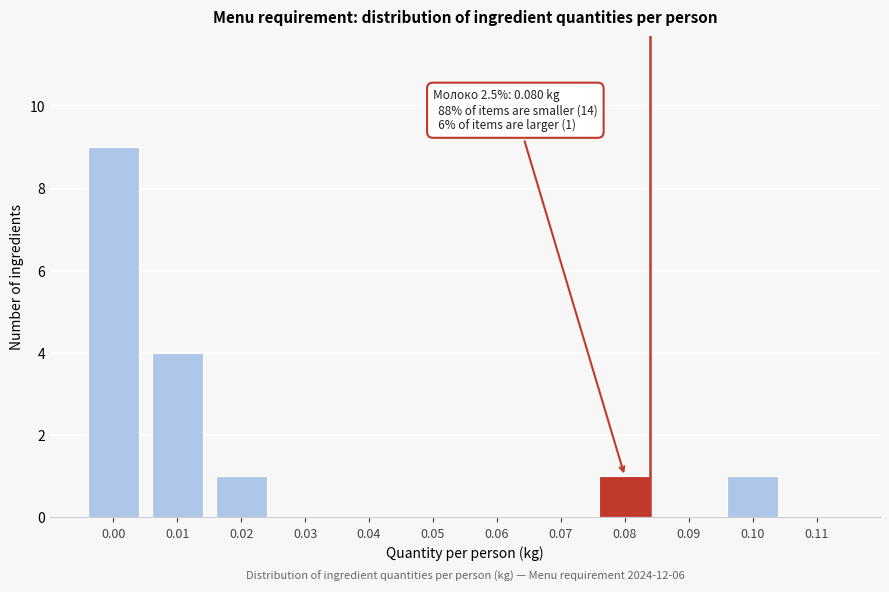

Reading left to right, extract all data points from this chart.

0.00=9	0.01=4	0.02=1	0.03=0	0.04=0	0.05=0	0.06=0	0.07=0	0.08=1	0.09=0	0.10=1	0.11=0